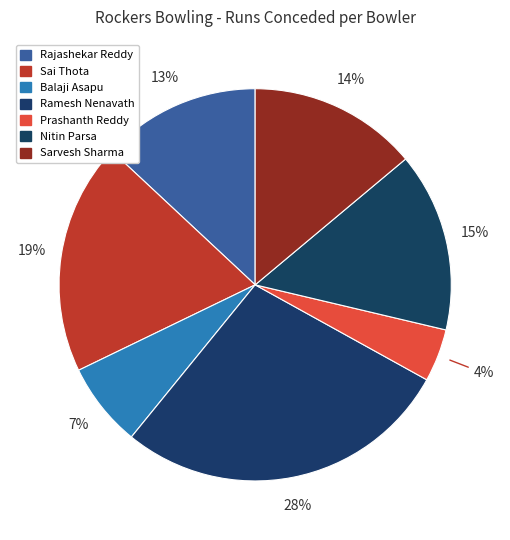

How many slices are in this pie chart?

7